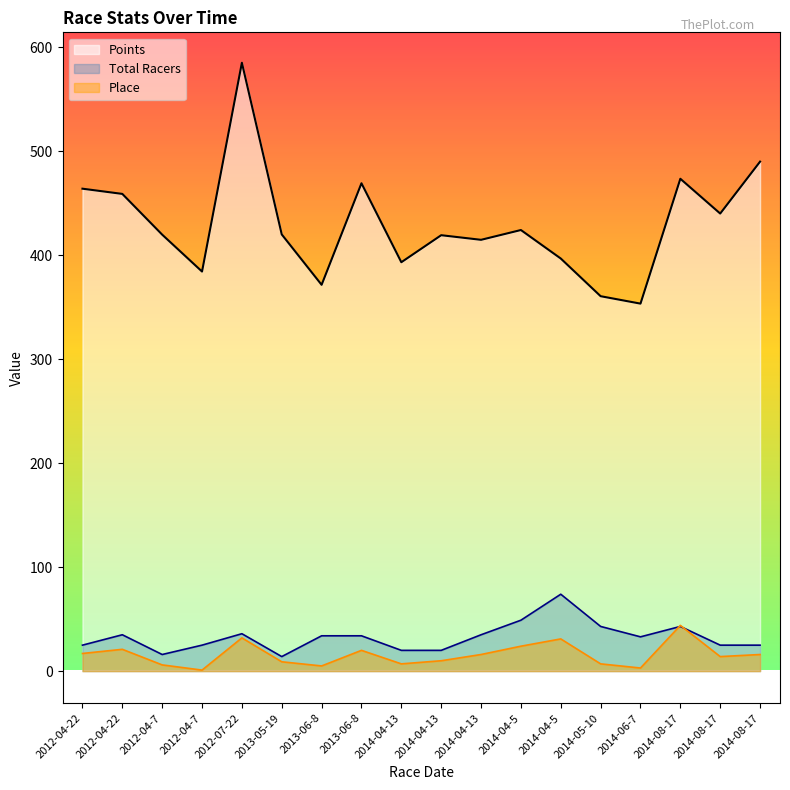

What is the maximum value shown in the chart?

585.3